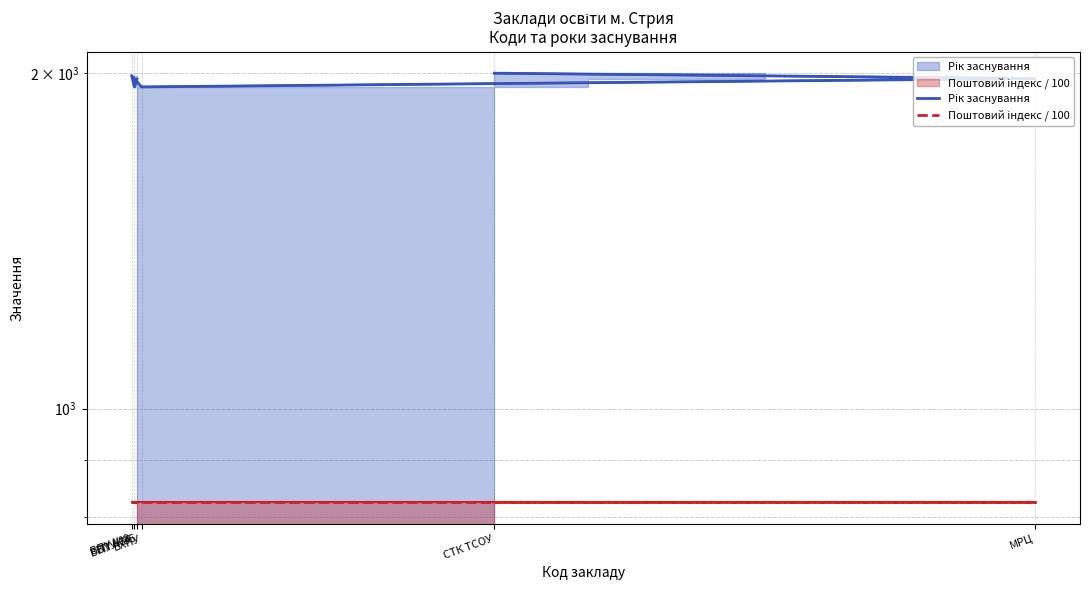

What position from the left is ВПУ №35?

1